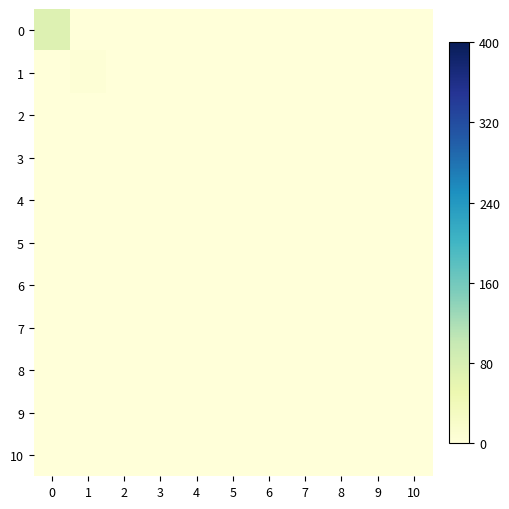

List the series in order of their peak value, lowest first.

2, 3, 4, 5, 6, 7, 8, 9, 10, 1, 0